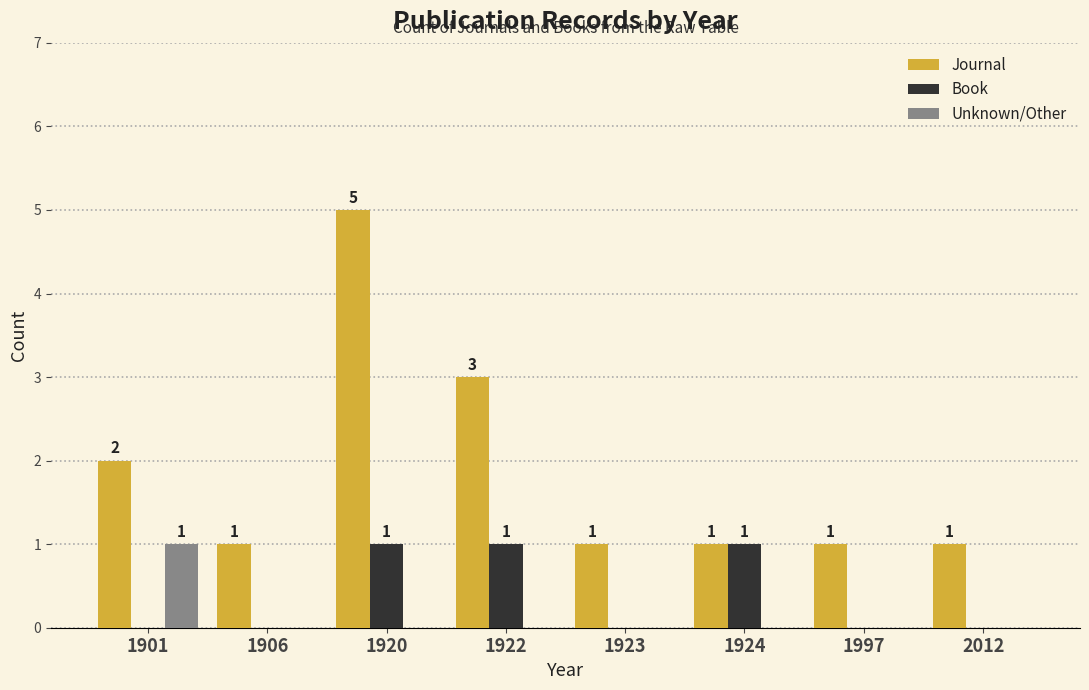

Count the number of categories in the chart.

8